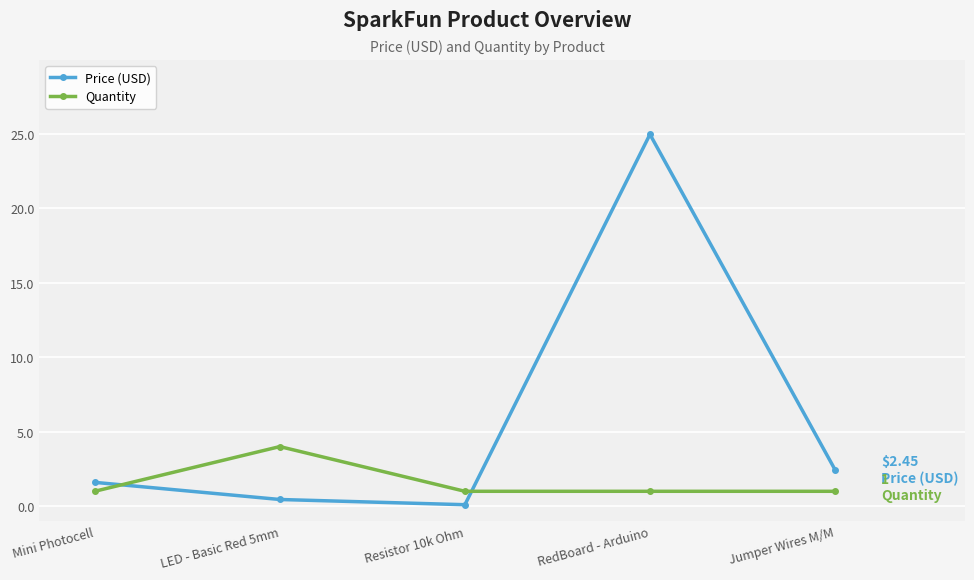

How many times do Price (USD) and Quantity cross each other?

2